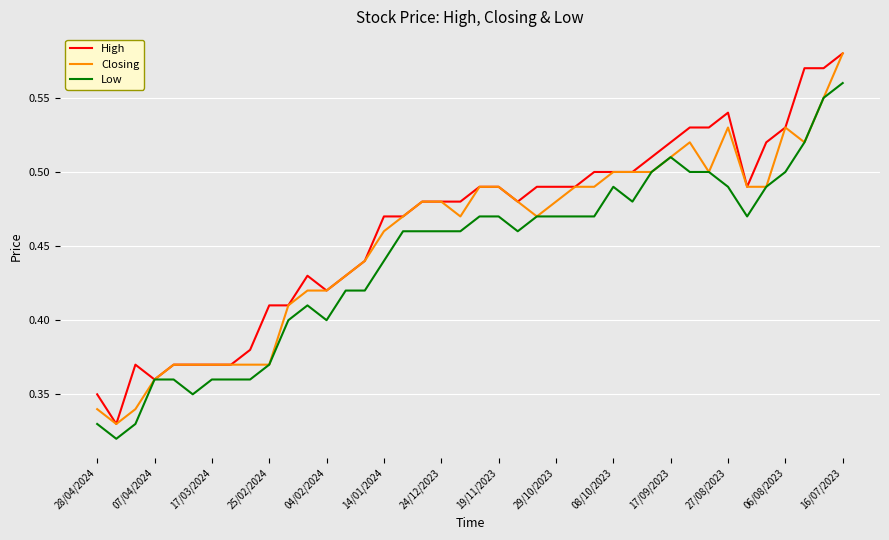

Rank the series by their average value, from highest to lowest.

High, Closing, Low